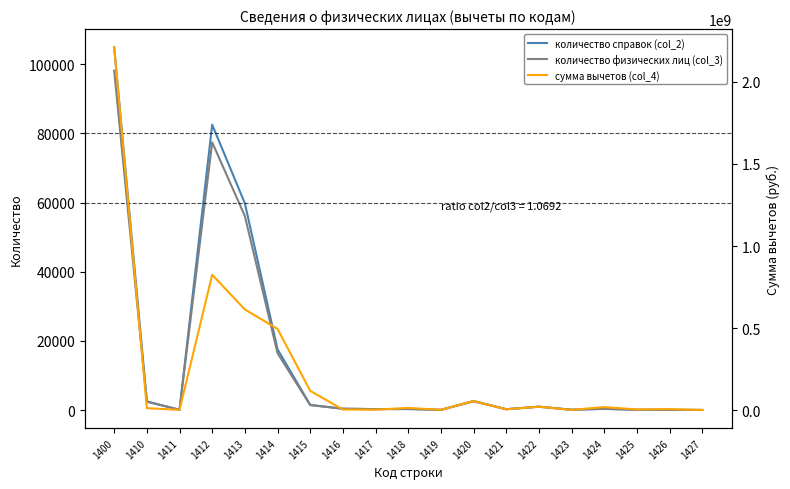

At which label does сумма вычетов (col_4) reach its minimum?

1427